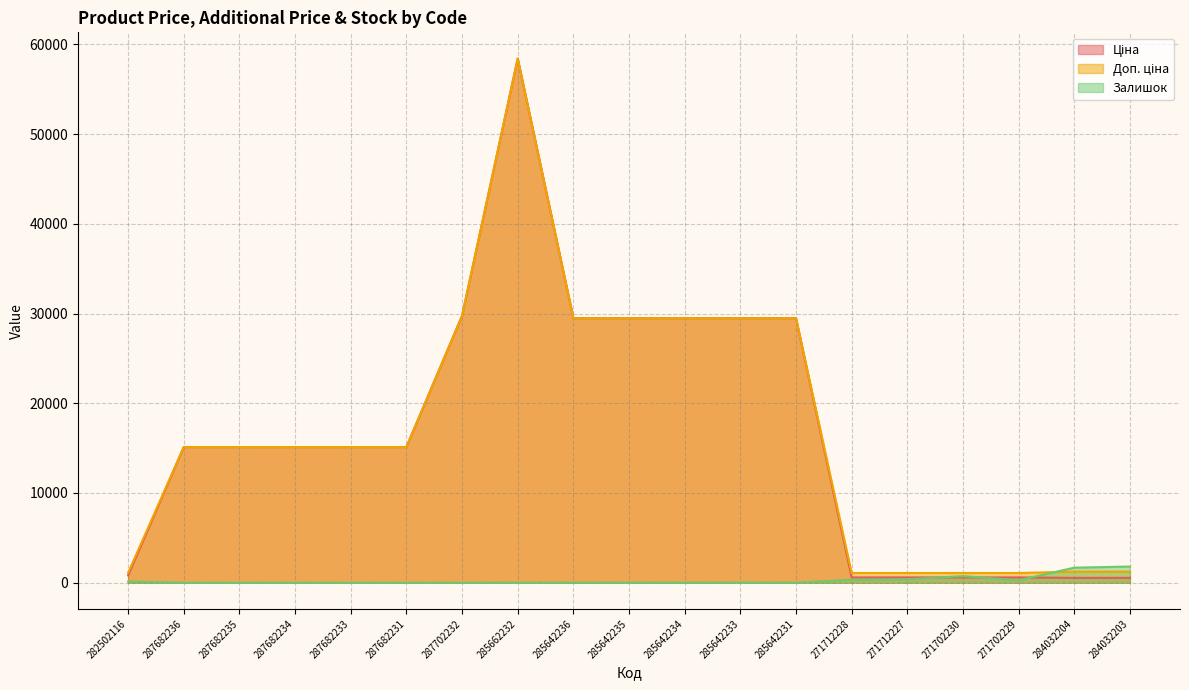

Which category has the lowest value in the Ціна series?

284032204